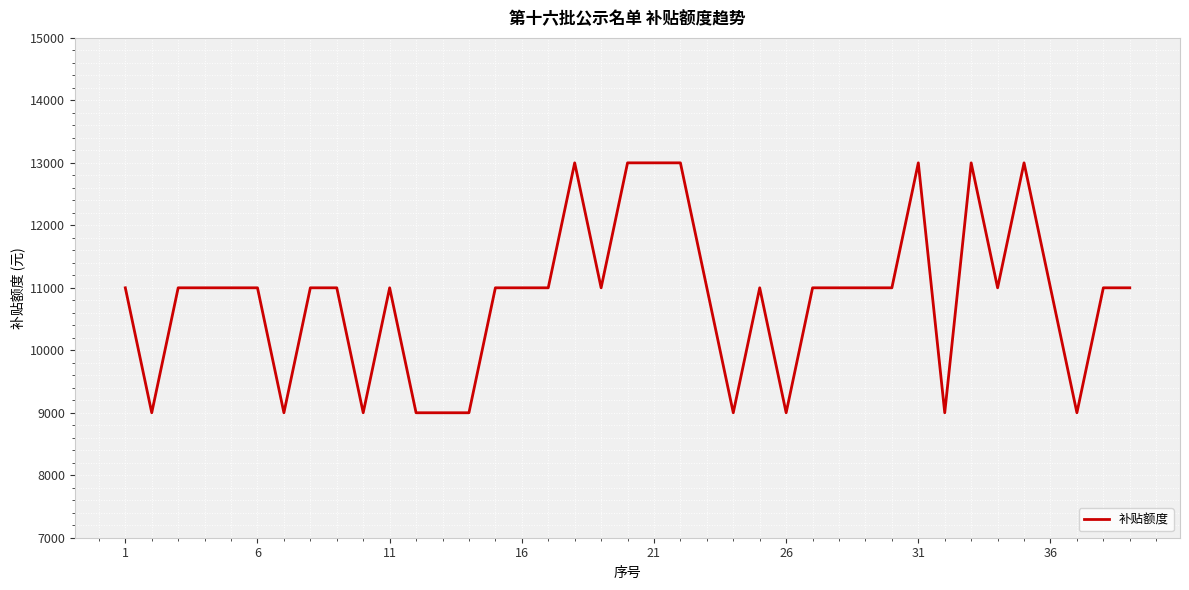

Reading right to left, what are all the values shown in this chart?

11000	11000	9000	11000	13000	11000	13000	9000	13000	11000	11000	11000	11000	9000	11000	9000	11000	13000	13000	13000	11000	13000	11000	11000	11000	9000	9000	9000	11000	9000	11000	11000	9000	11000	11000	11000	11000	9000	11000